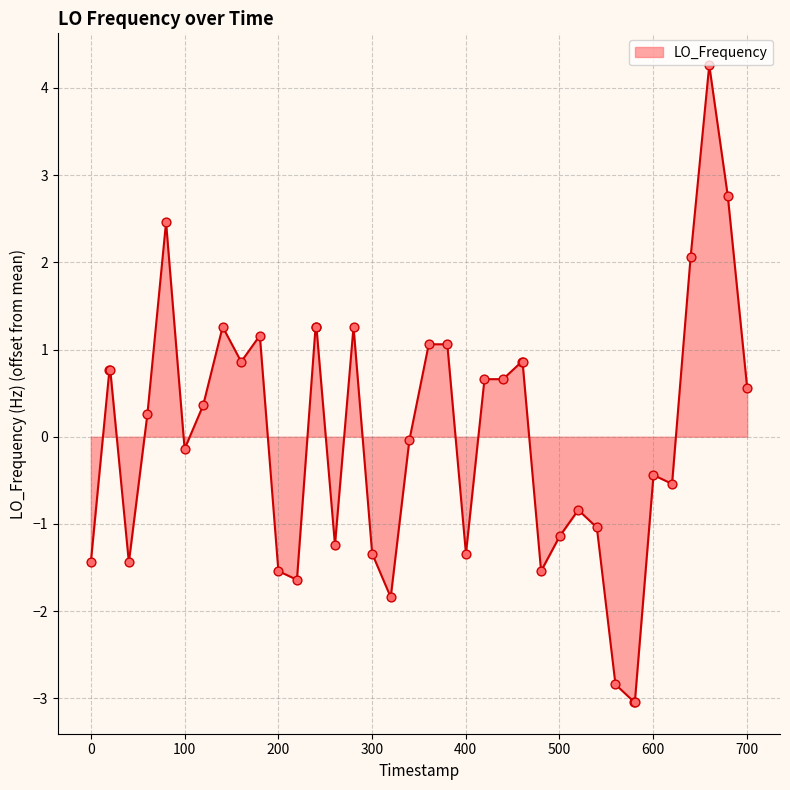

What is the greatest value displayed?

4.3